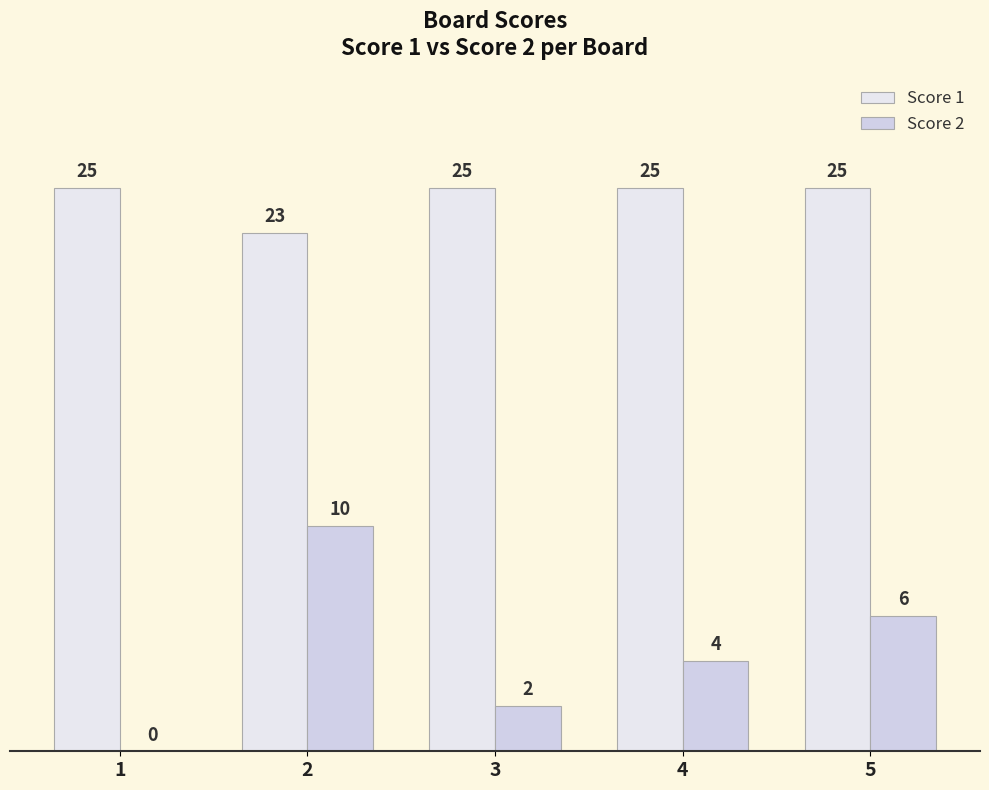

The value of Score 2 at 2 is 7. True or false?

False